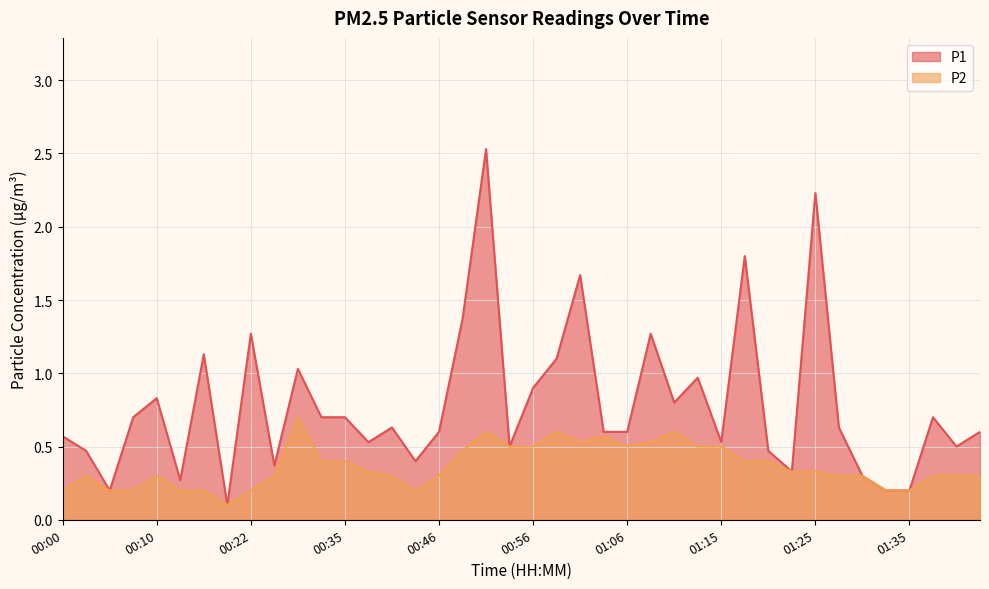

What is the total value across all series at 01:40?

0.8